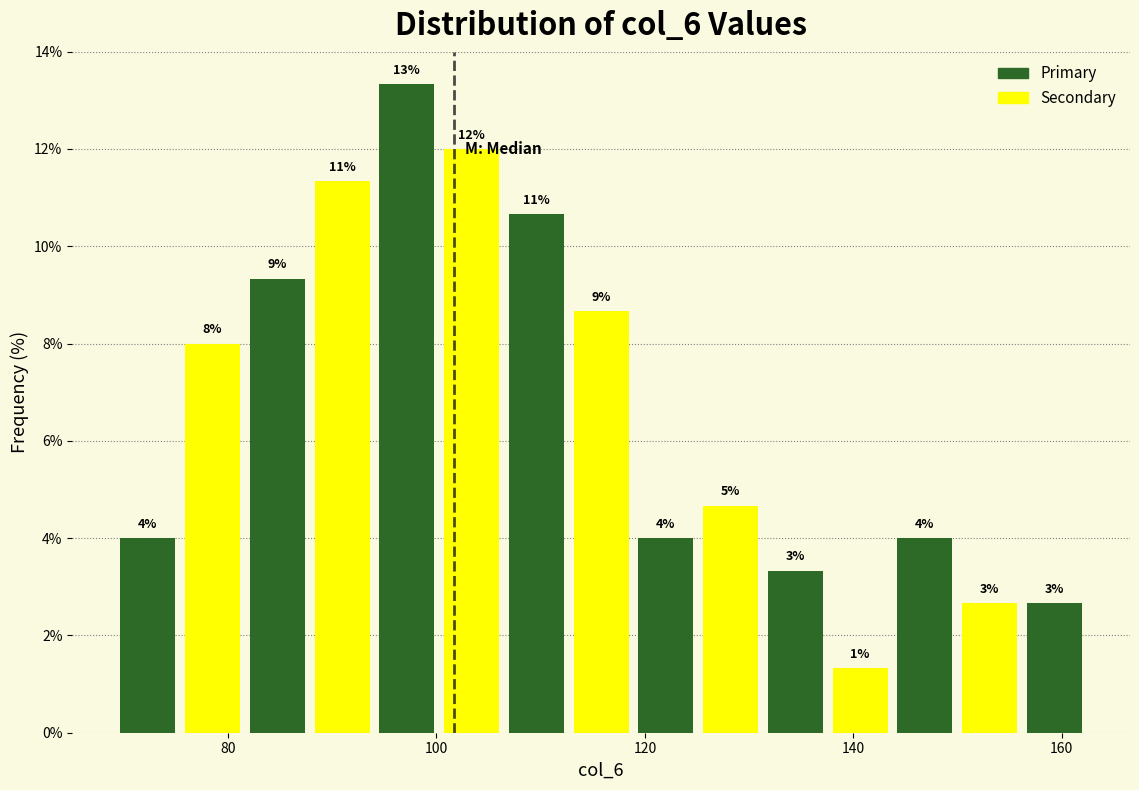

Around what value on the x-axis is the tallest bar? Give the approximate position of its centre, as read against the axis.

98